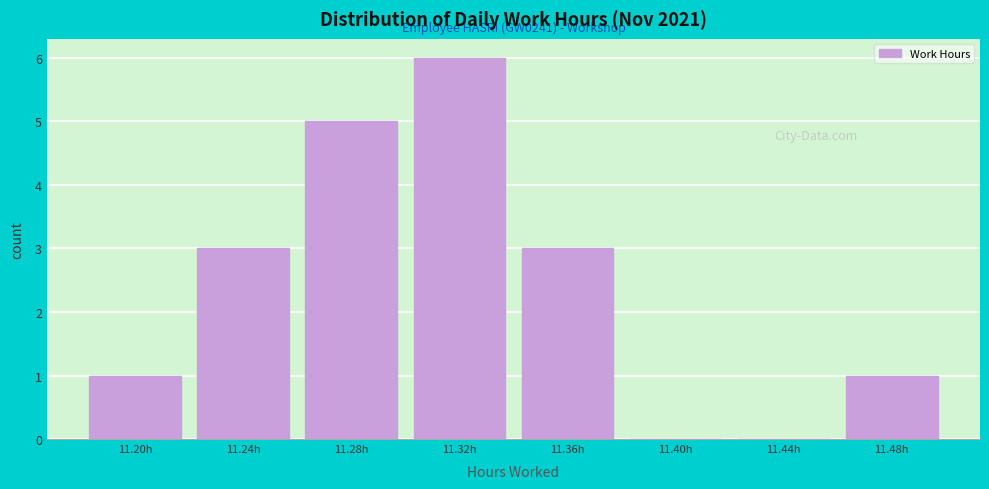

Over which range of the x-axis is the bar tallest?

11.30 to 11.34